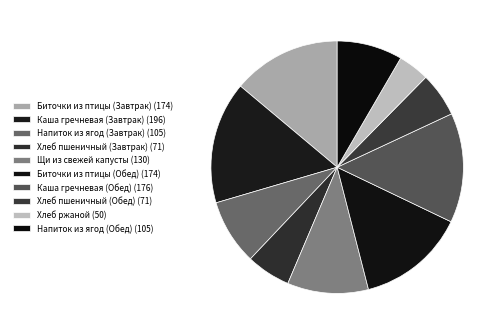

True or false: Биточки из птицы (Завтрак) accounts for 14% of the total.

True